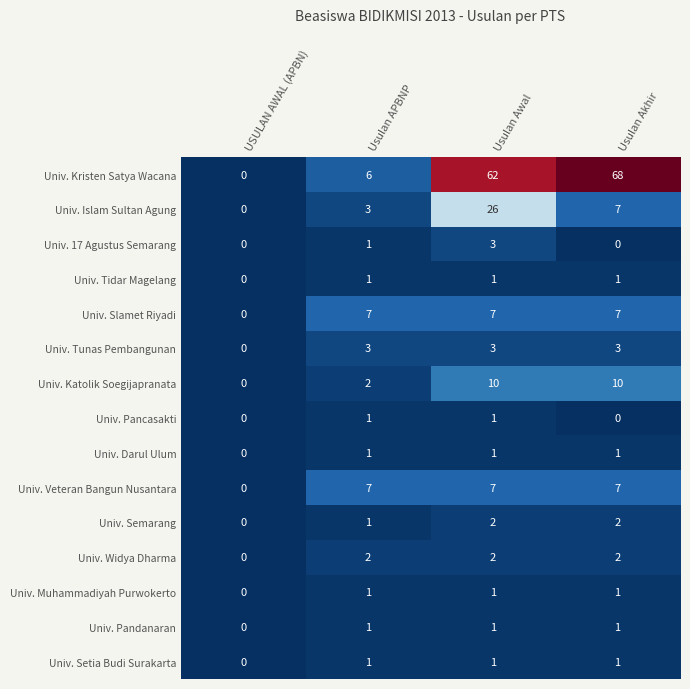

Which label corresponds to the largest value in the chart?

Usulan Akhir